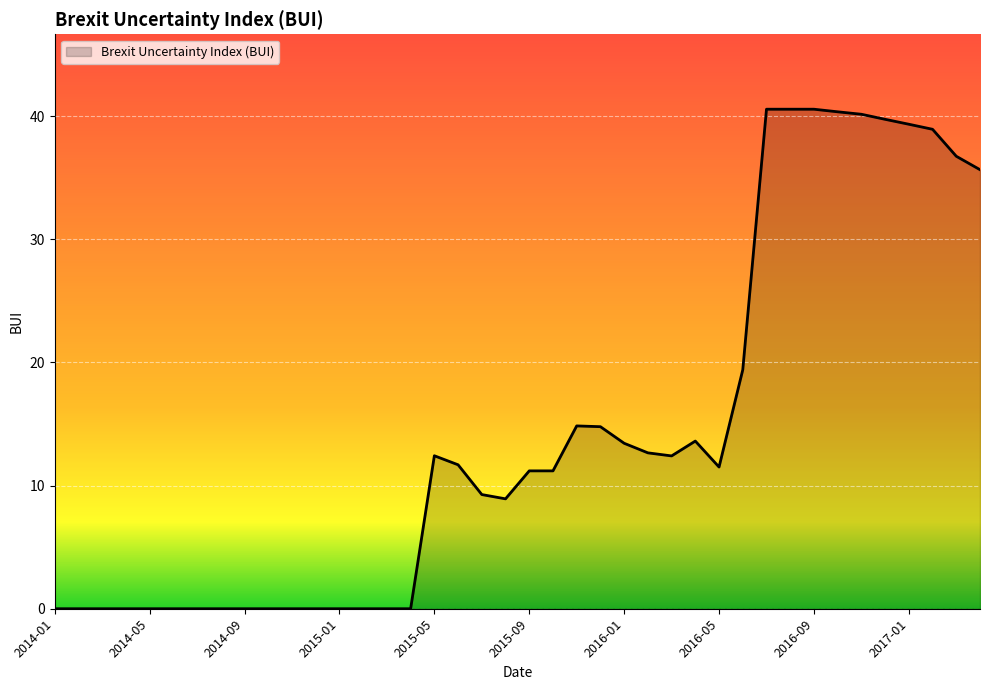

What is the difference between the maximum and minimum values?

40.6